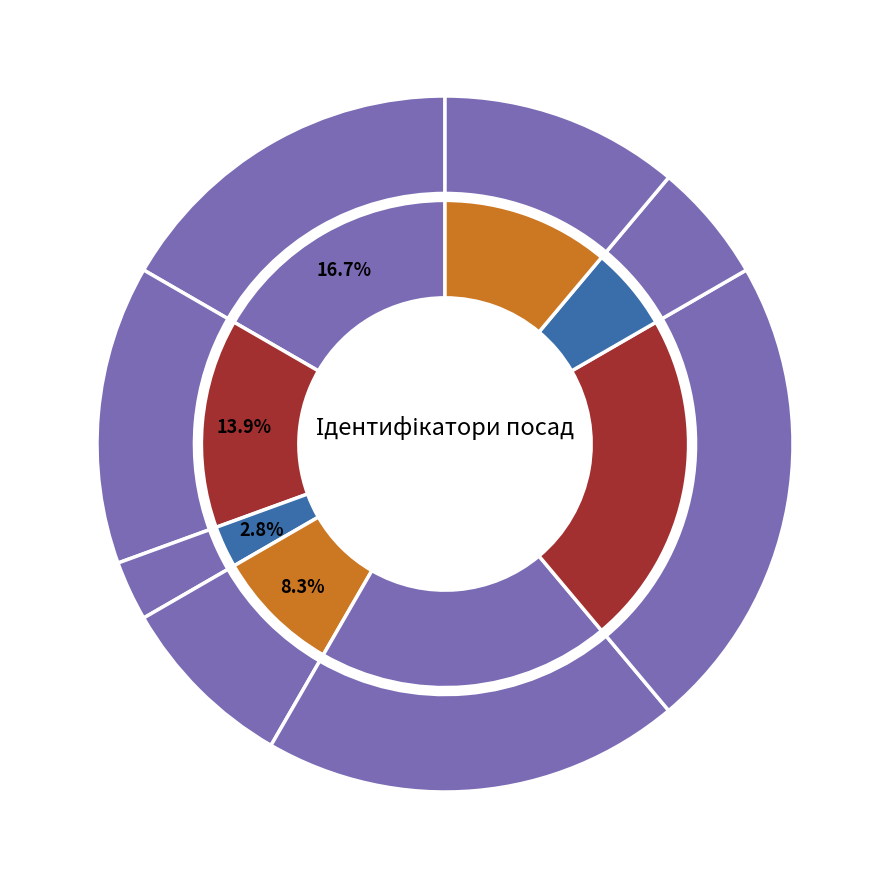

The В.о. директора slice represents 17% of the pie. True or false?

True